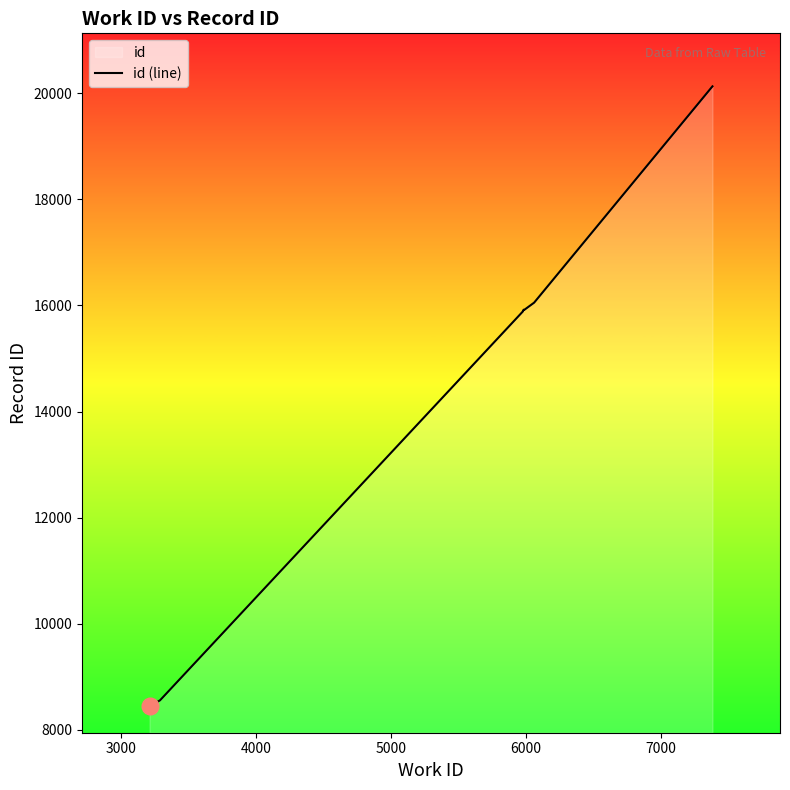

How many lines are shown in the chart?

1